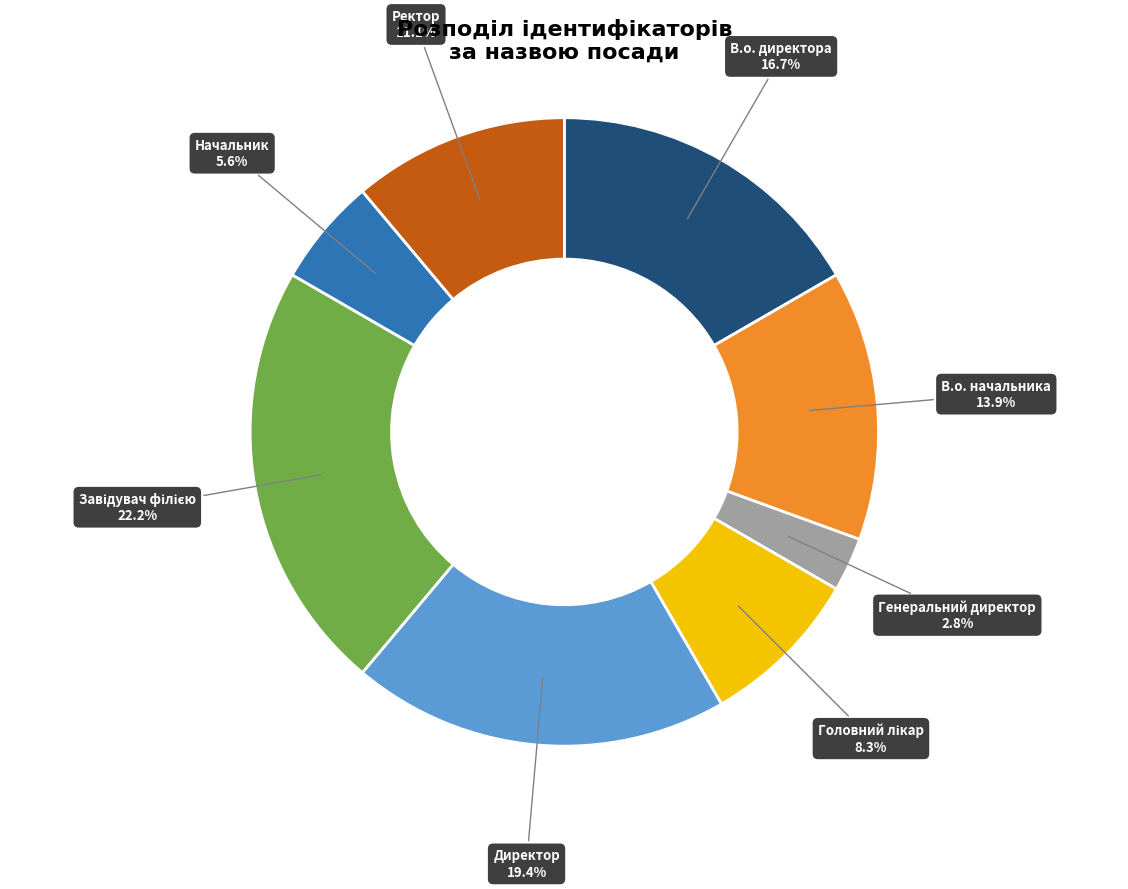

Which category has the smallest portion of the pie?

Генеральний директор